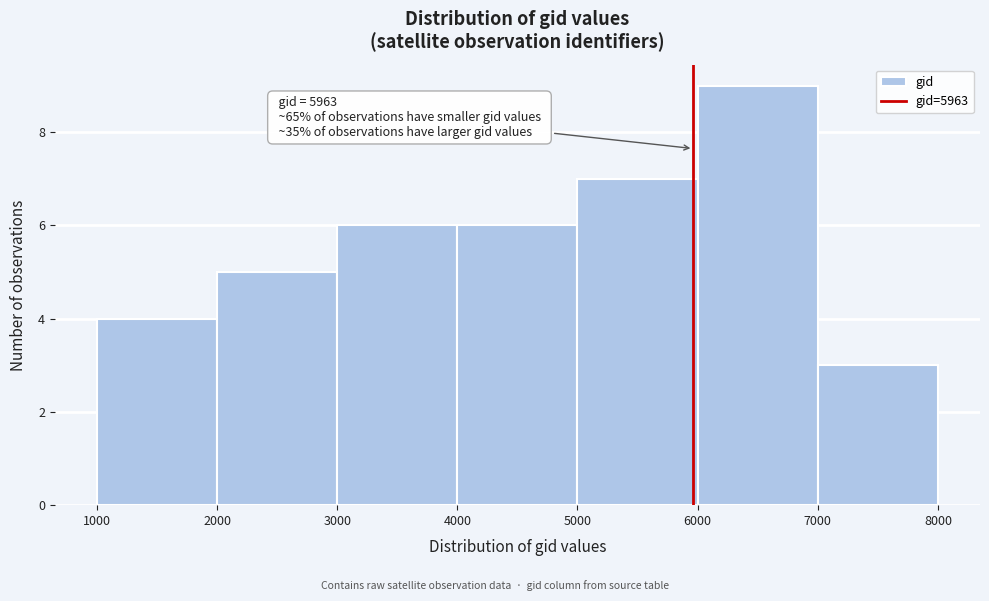

Over which range of the x-axis is the bar tallest?

6000 to 7000